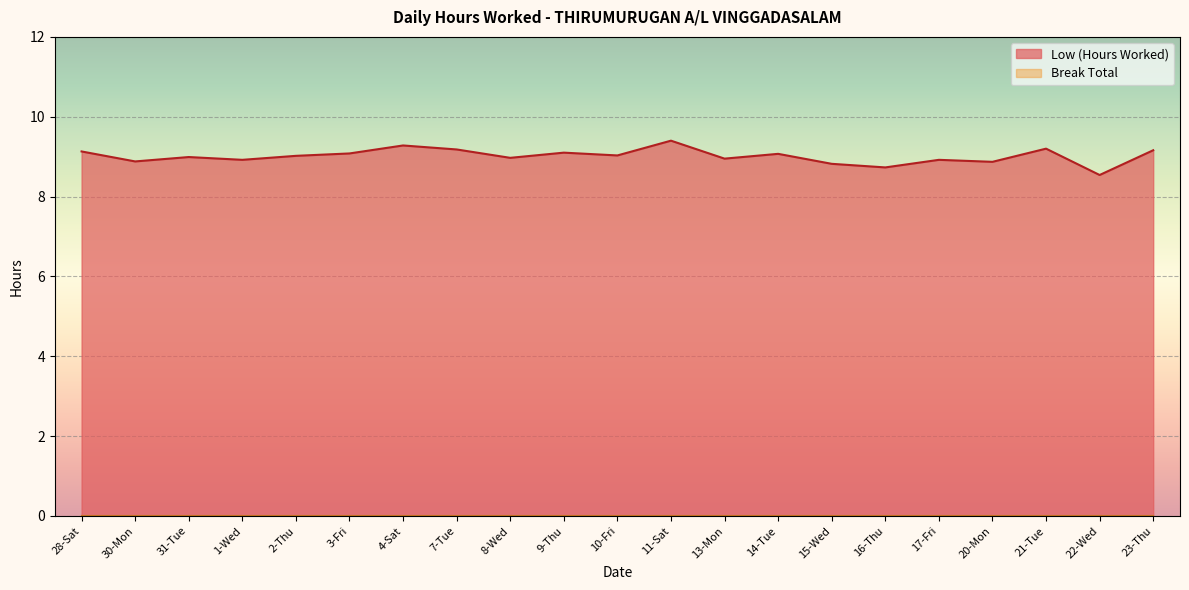

Which has a higher value, 14-Tue or 17-Fri?

14-Tue